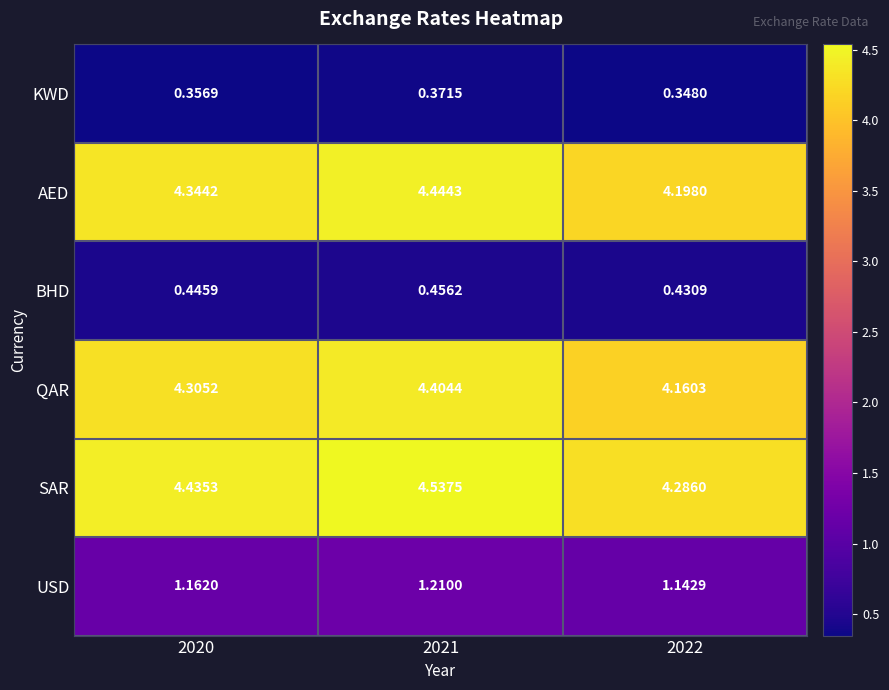

Rank the series by their maximum value, from lowest to highest.

KWD, BHD, USD, QAR, AED, SAR